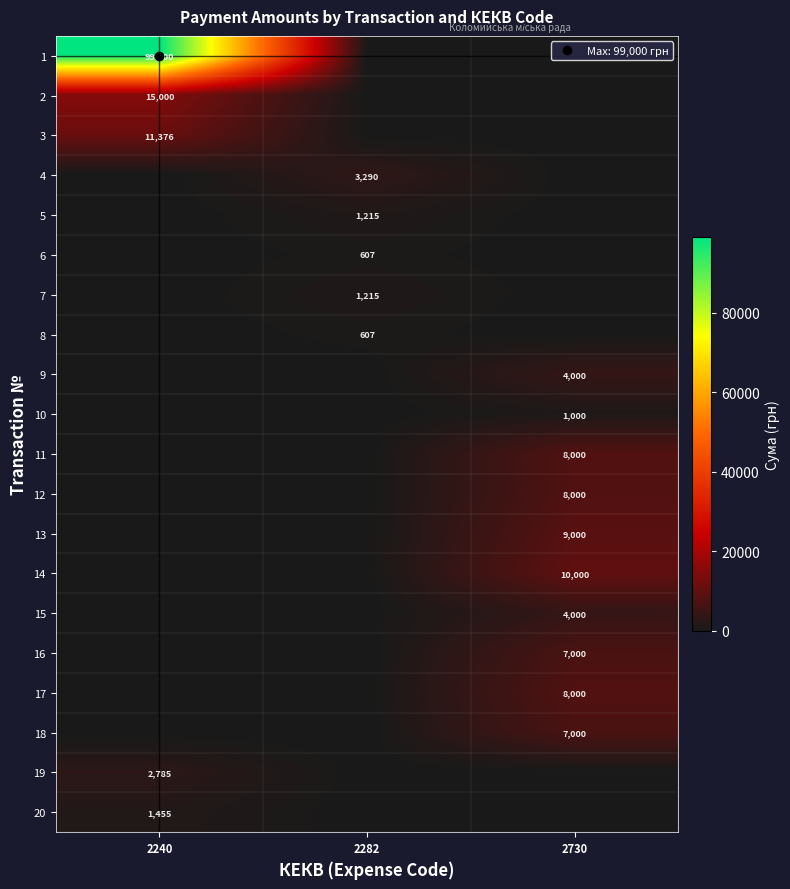

Is the value of 13 at 2240 greater than the value of 20 at 2730?

No